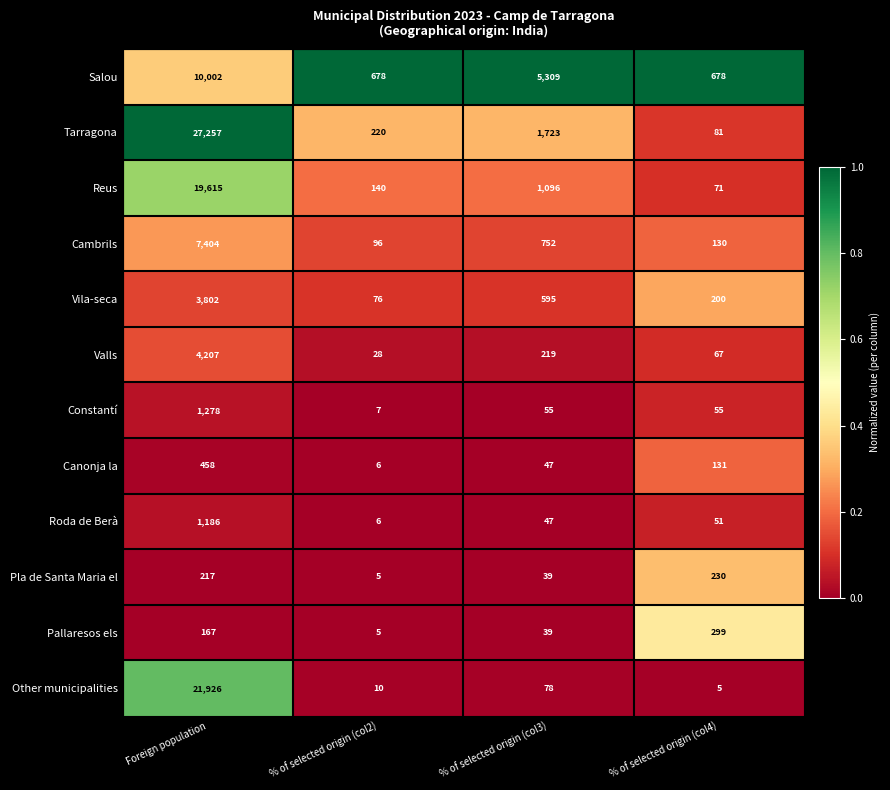

Which series has the largest total across all categories?

Tarragona